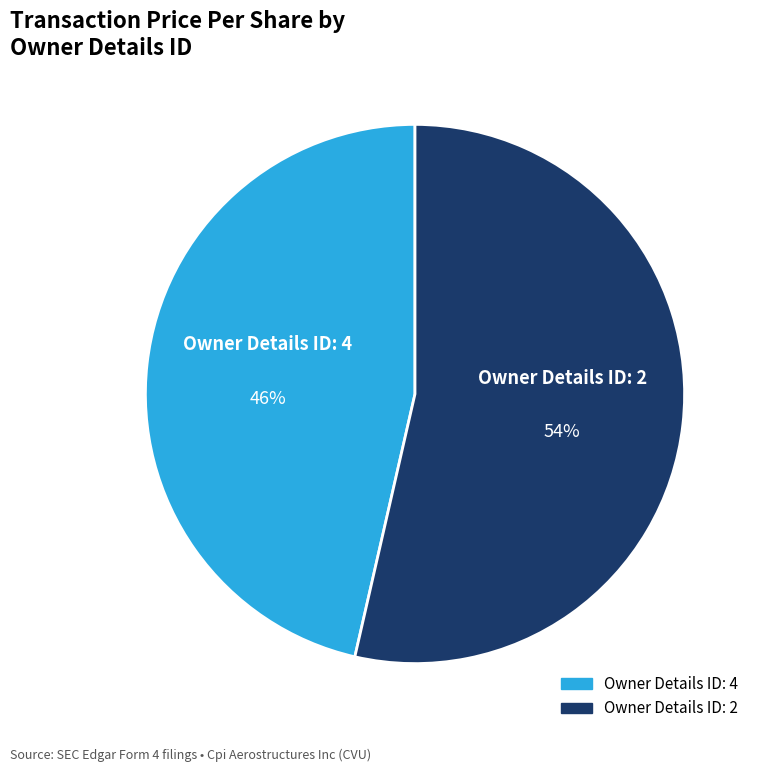

Count the number of slices in the pie.

2